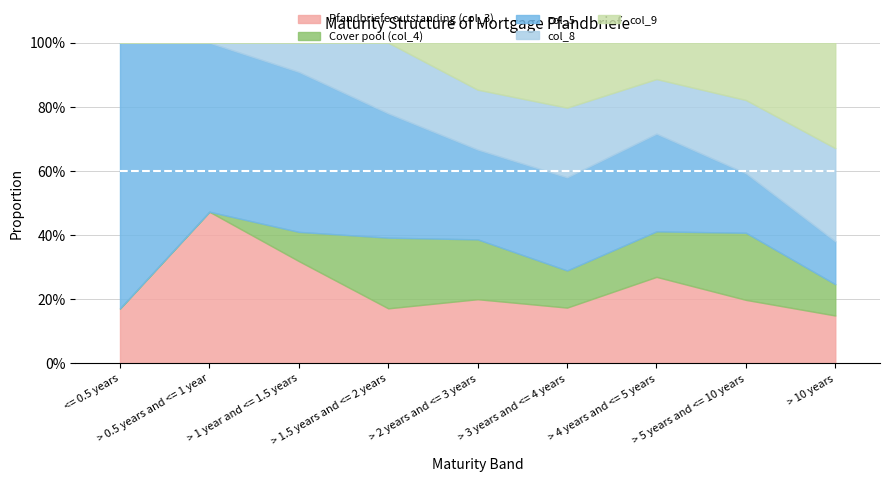

What is the maximum value for Pfandbriefe outstanding (col_3)?

47.3